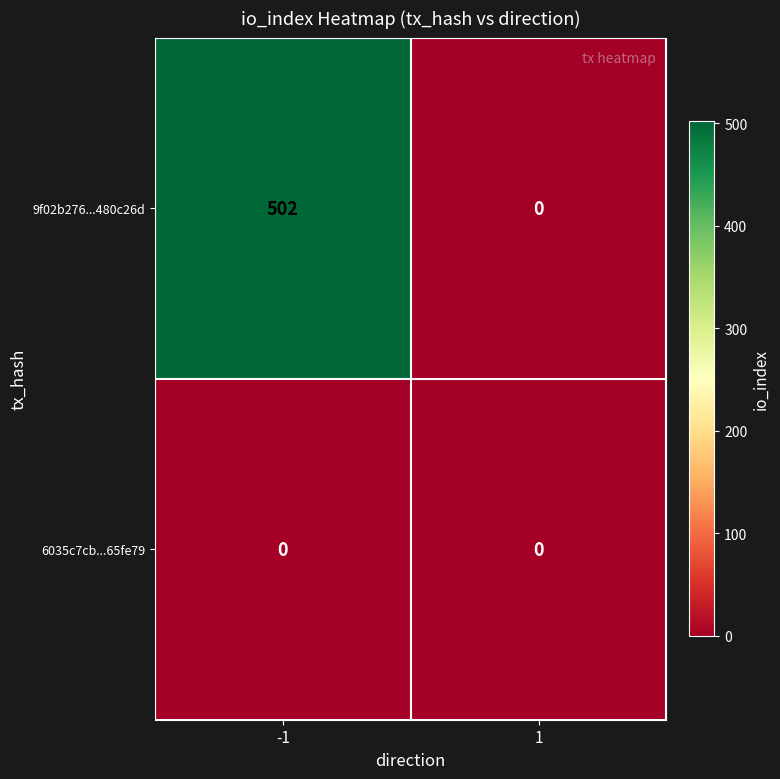

What is the sum of all 9f02b276...480c26d values?

502